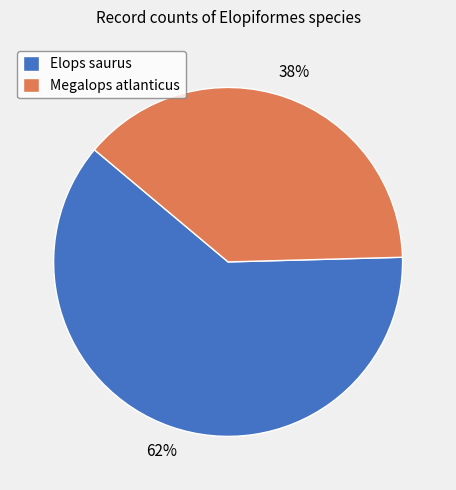

Which category has the biggest portion of the pie?

Elops saurus